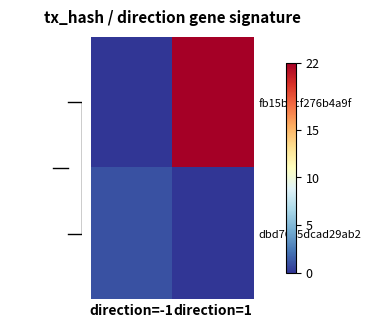

Where is dbd7635dcad29ab2 nearest to the value 0?

direction=1